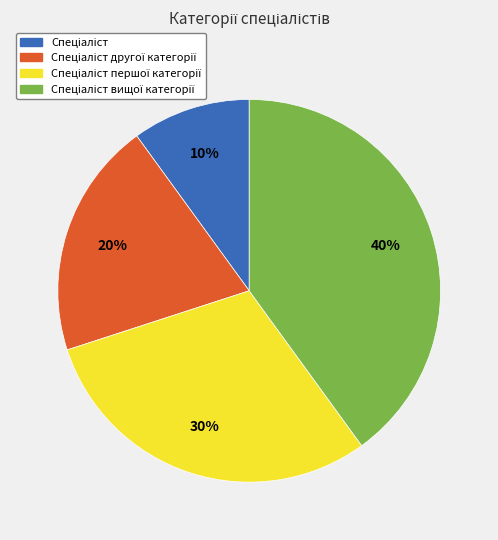

Is there any slice that represents more than half of the pie?

No